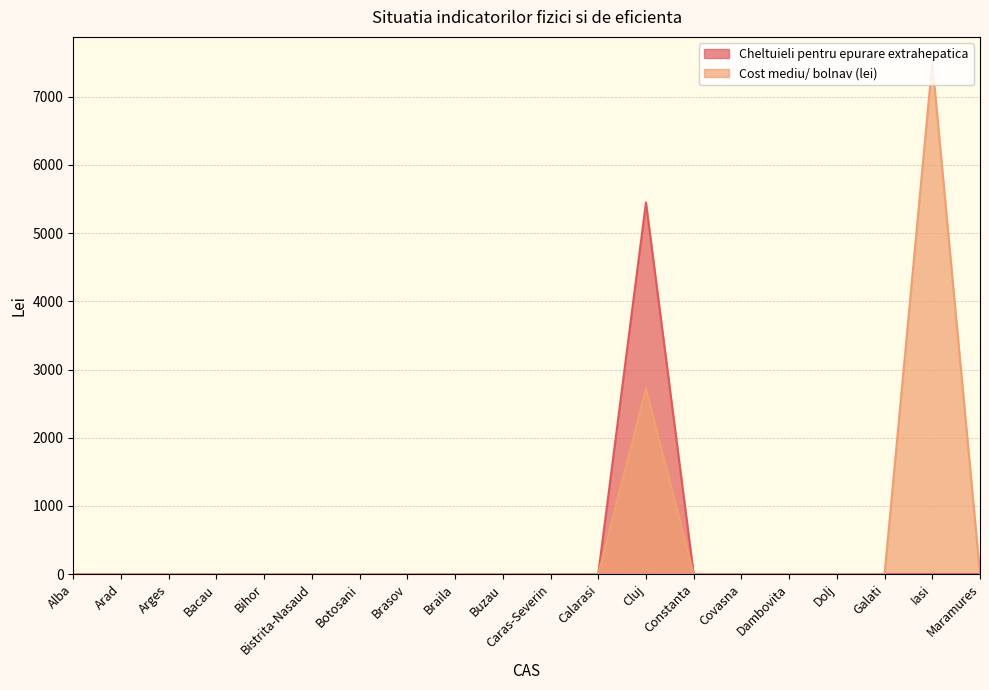

True or false: Cost mediu/ bolnav (lei) and Cheltuieli pentru epurare extrahepatica cross at least once.

False